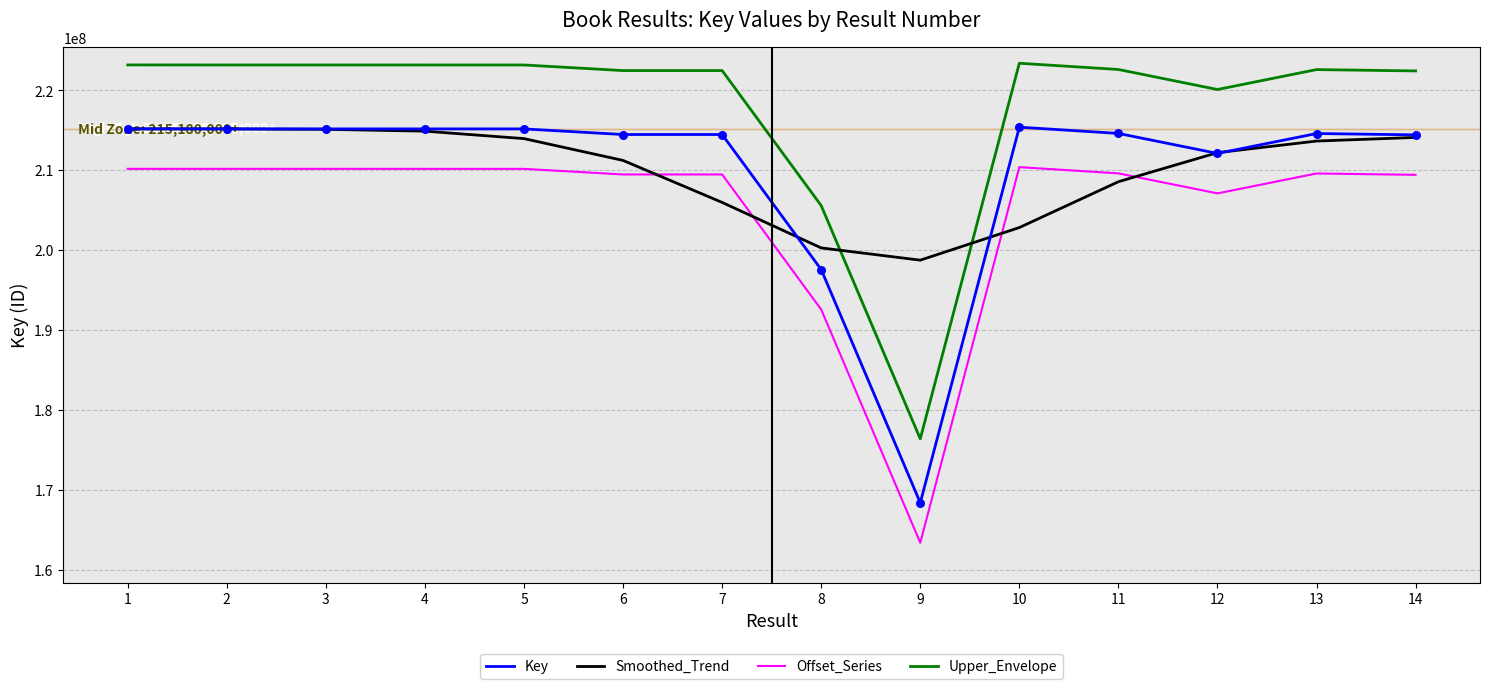

Which series has the largest total across all categories?

Upper_Envelope